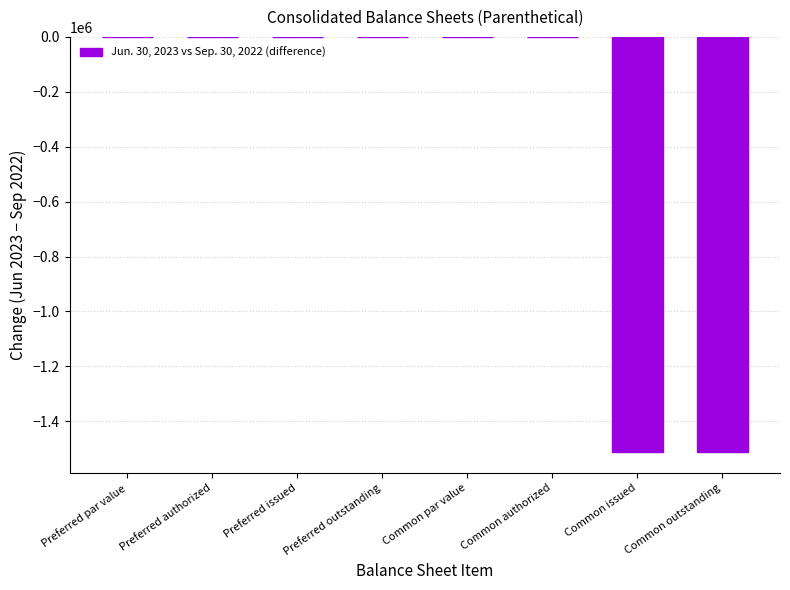

The value at Preferred outstanding is 0. True or false?

True